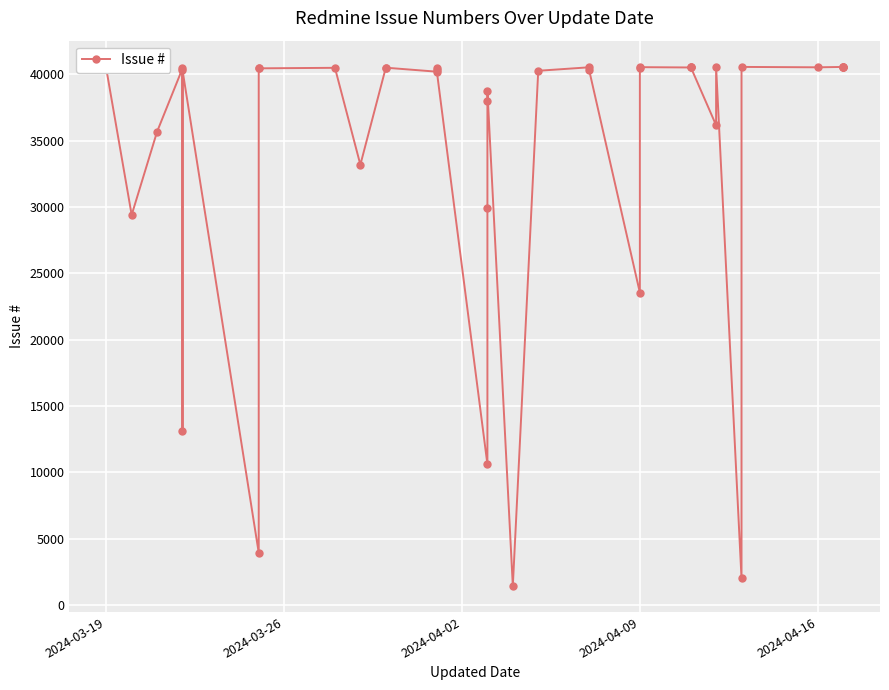

The chart shows a value of 12231 at 25. True or false?

False